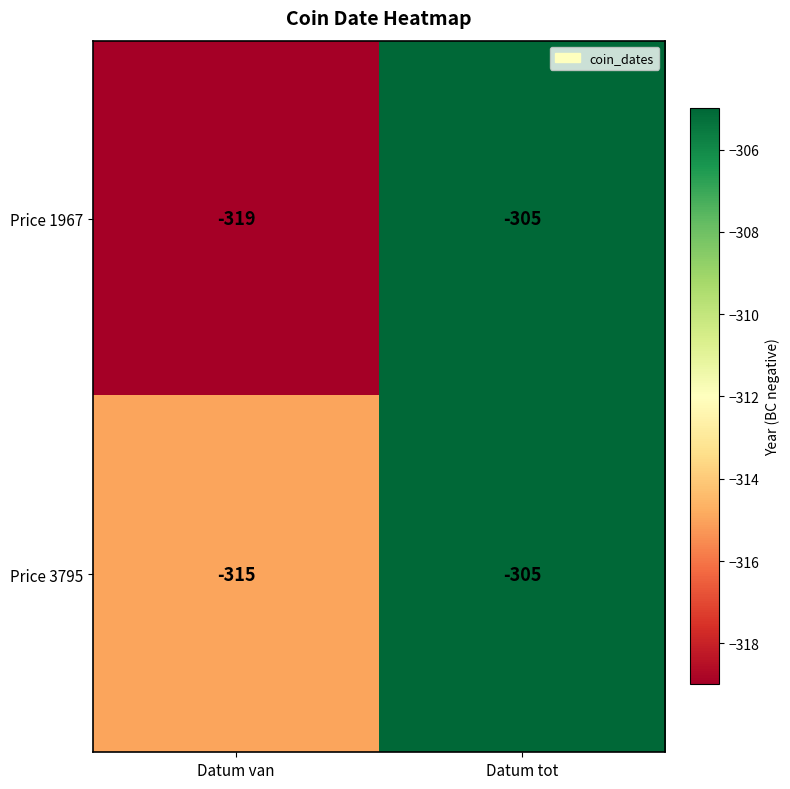

List the labels in order of Price 3795 value, smallest first.

Datum van, Datum tot